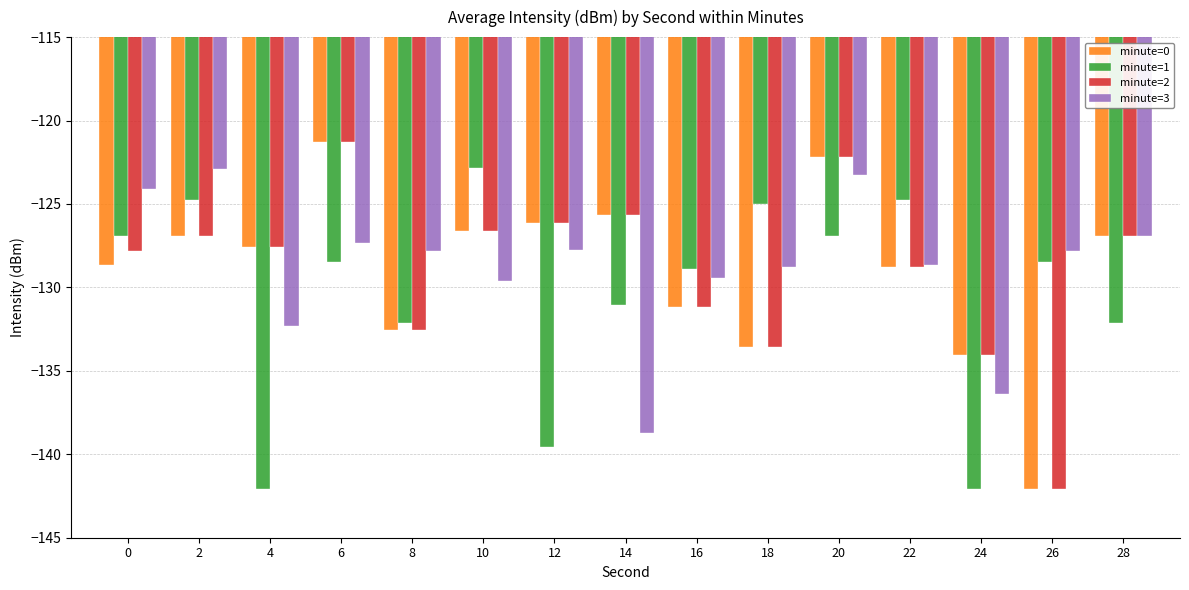

What is the spread (max minus min) of values at 22?

4.0